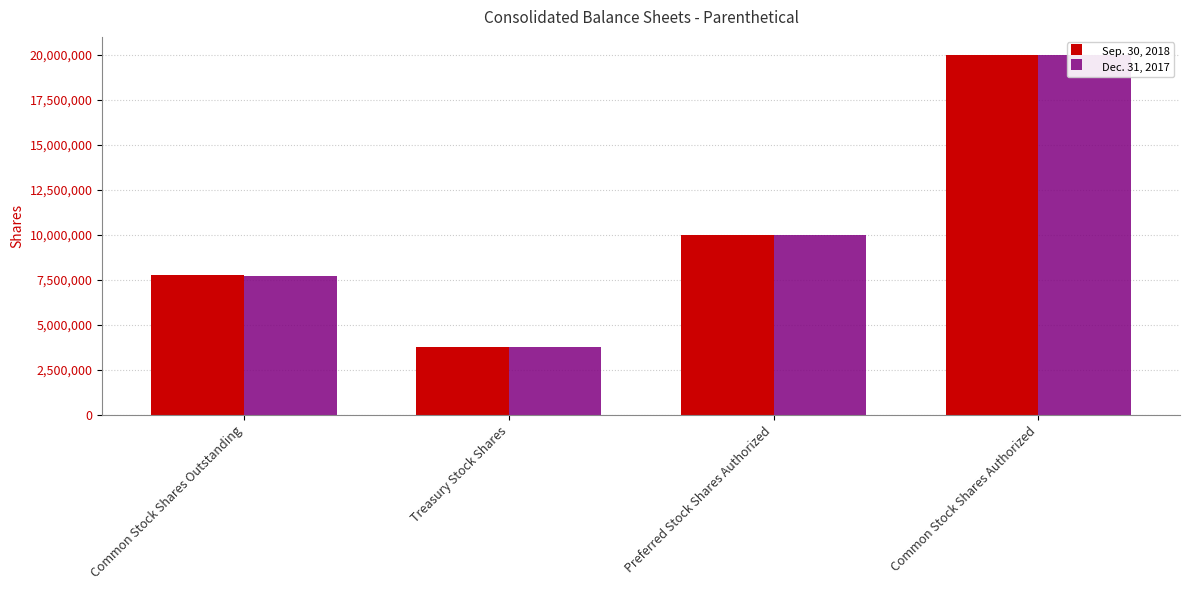

What is the difference between the highest and lowest values at Common Stock Shares Outstanding?

60138